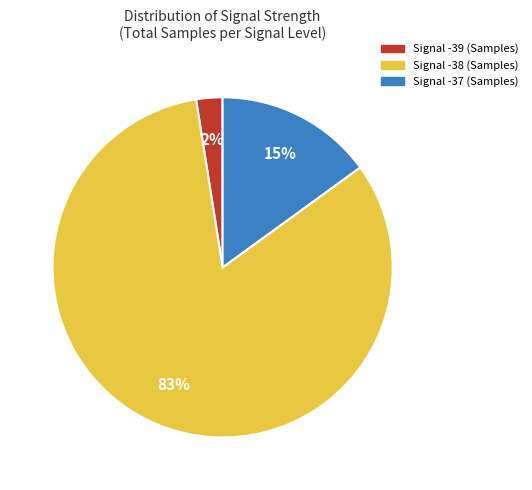

Is there any slice that represents more than half of the pie?

Yes